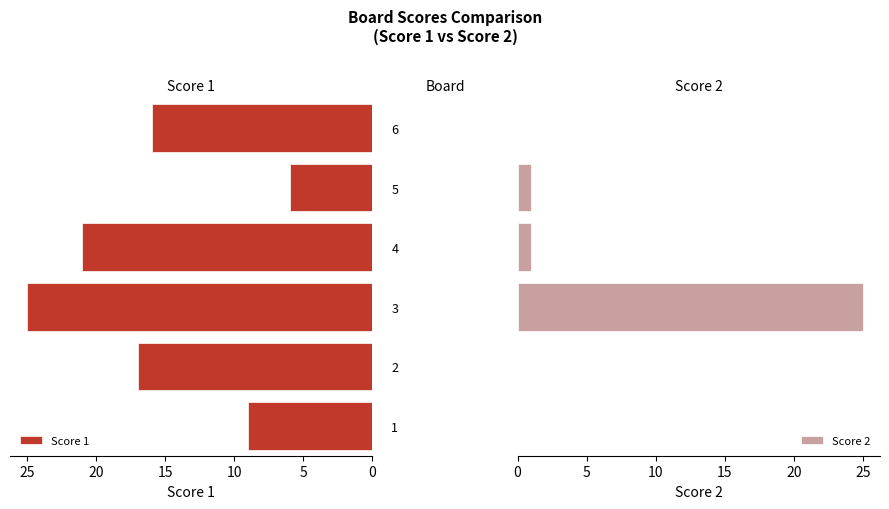

What is the sum of all Score 1 values?

94